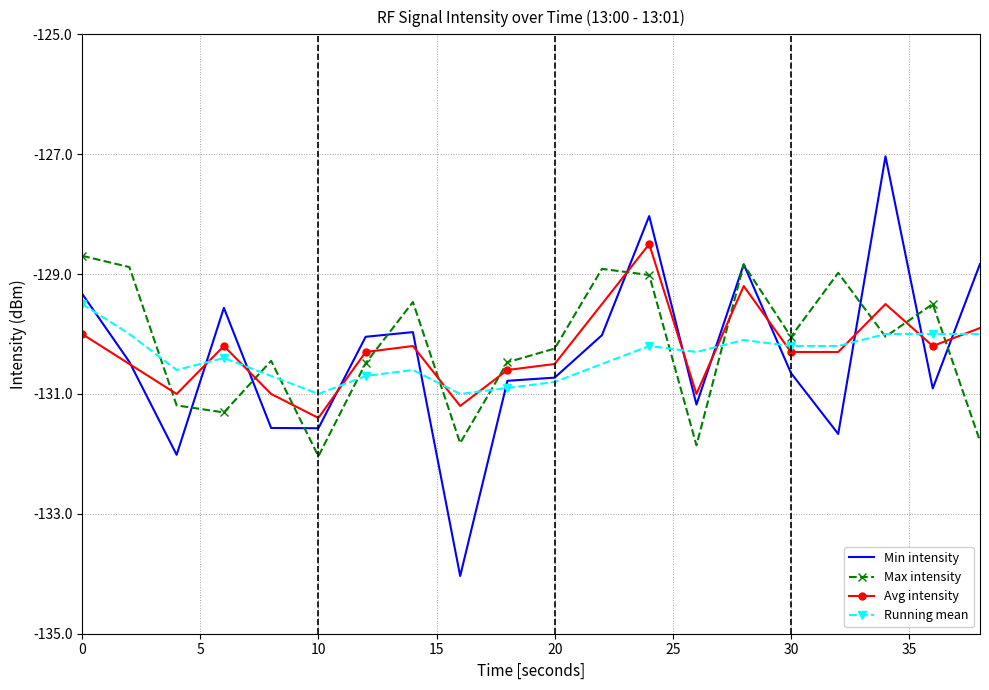

What is the highest value of the Max intensity series?

-128.7